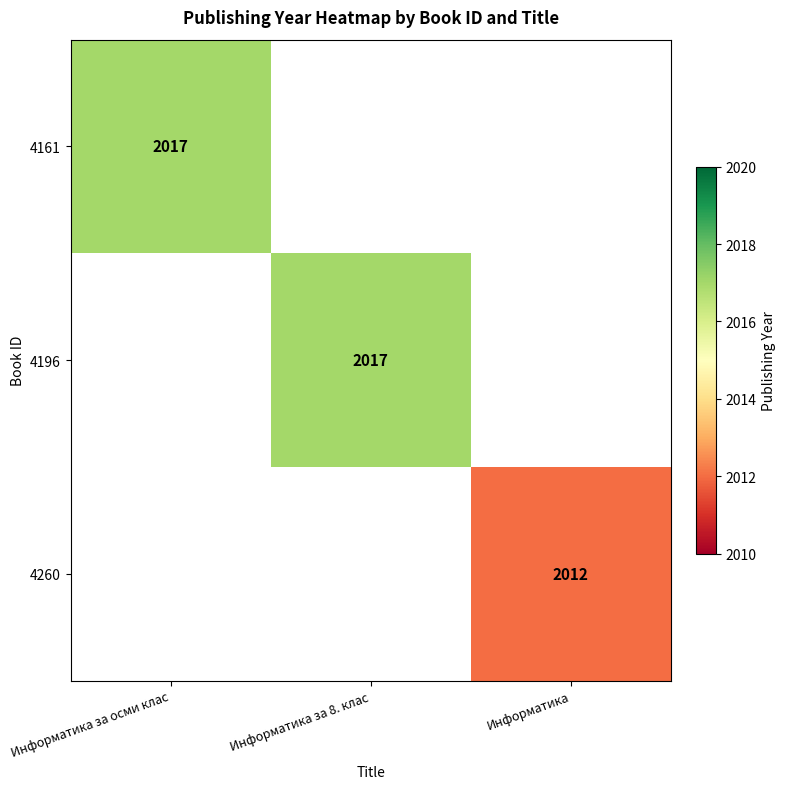

Is it true that 4196 equals 2017 at Информатика за 8. клас?

True